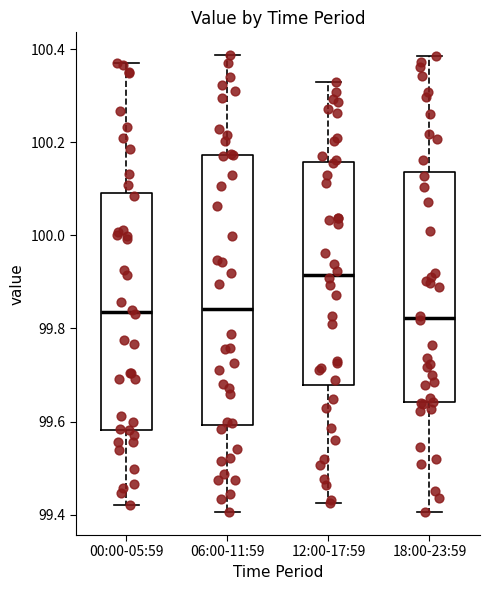

Where is the lower edge of the box for 18:00-23:59 on the y-axis? The values are not printed on the chart, so give them approximately, as read against the axis.

99.64